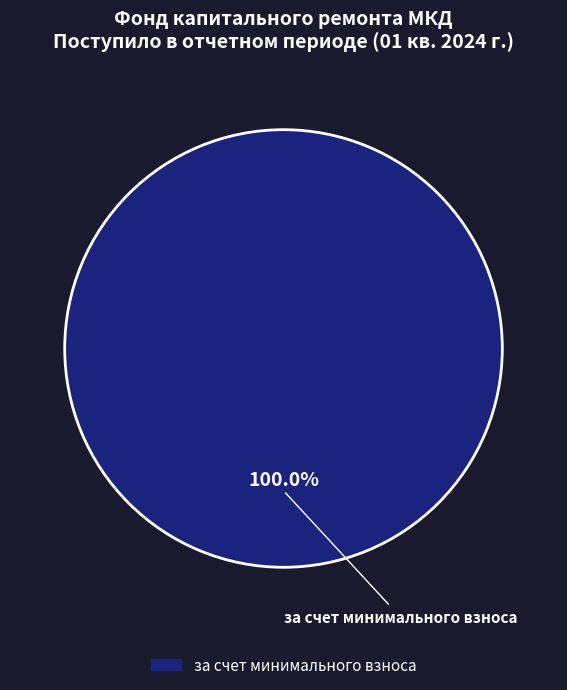

Is there a majority slice in this chart?

Yes